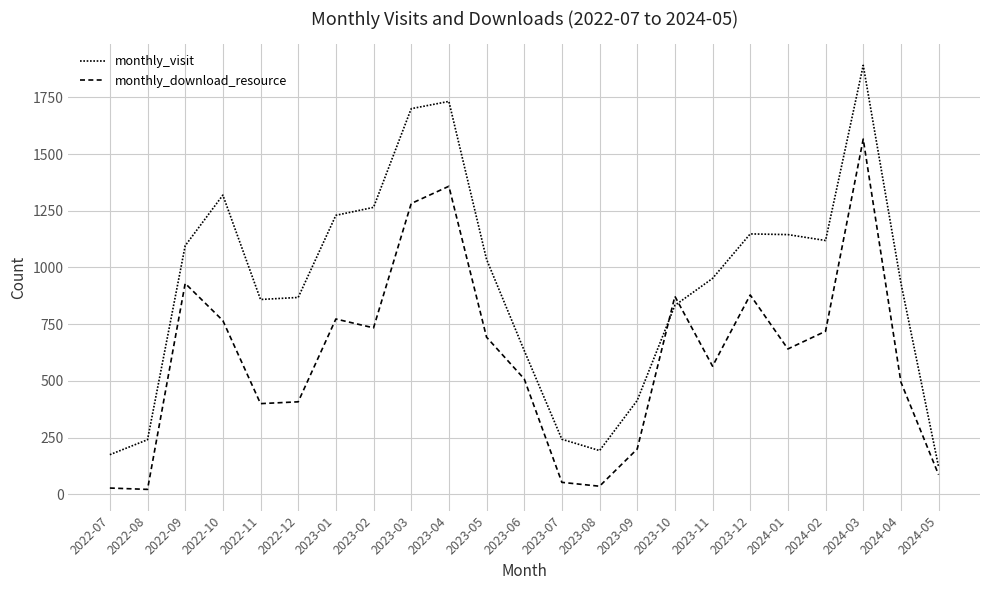

How many lines are shown in the chart?

2